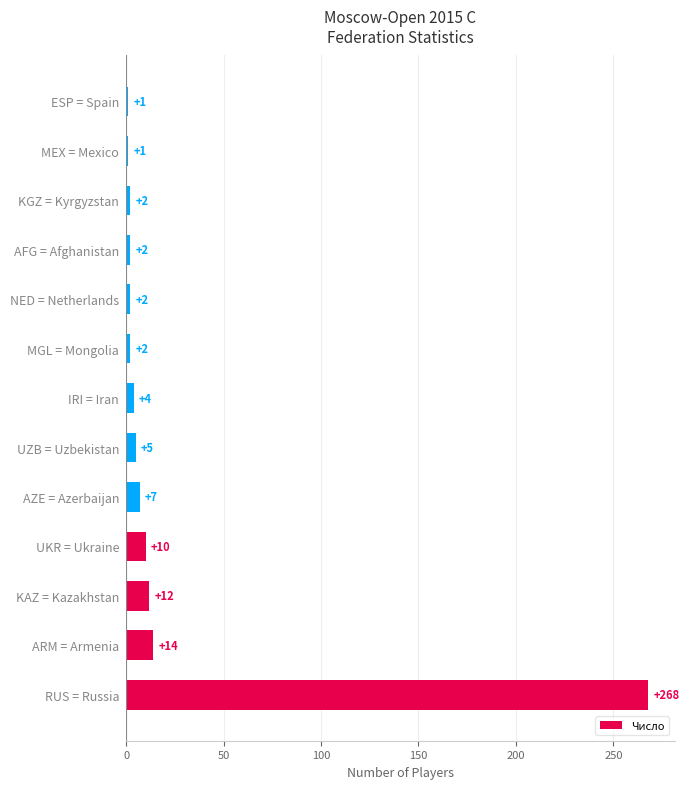

What is the average value?

25